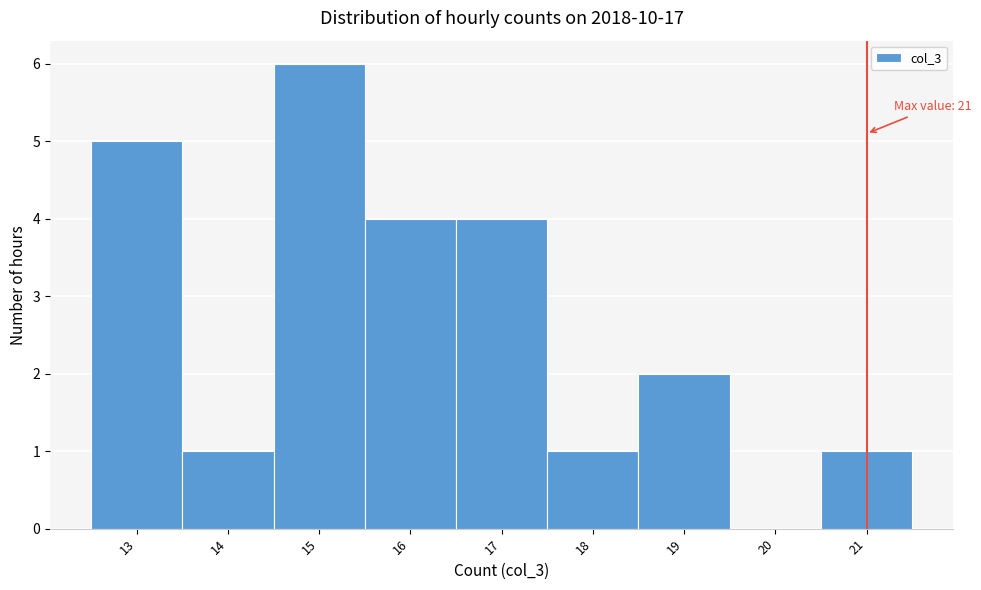

Over which range of the x-axis is the bar tallest?

14.5 to 15.5